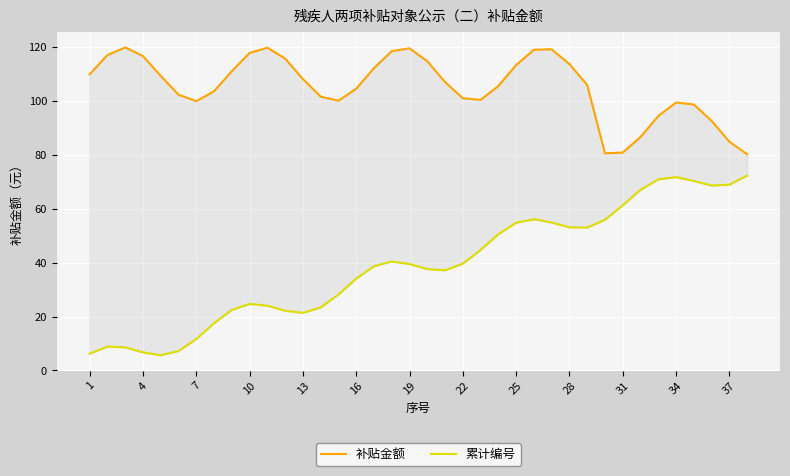

Which series has the largest total across all categories?

补贴金额